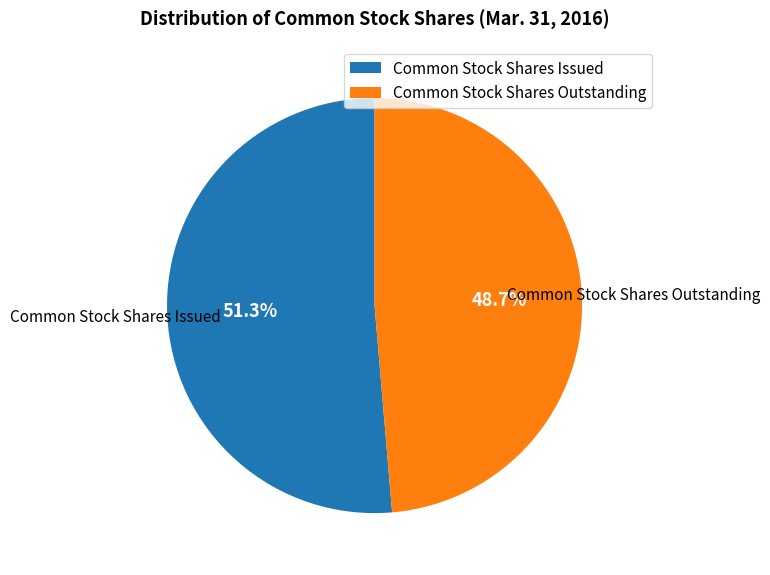

Which has a higher value, Common Stock Shares Issued or Common Stock Shares Outstanding?

Common Stock Shares Issued